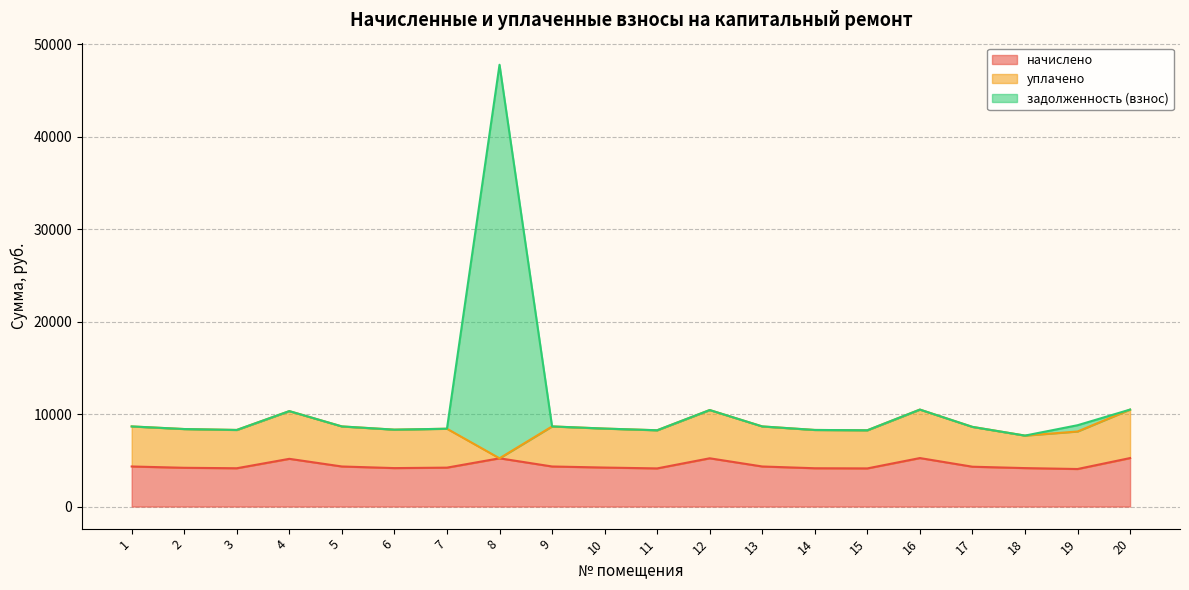

What is the minimum value for начислено?

4057.2